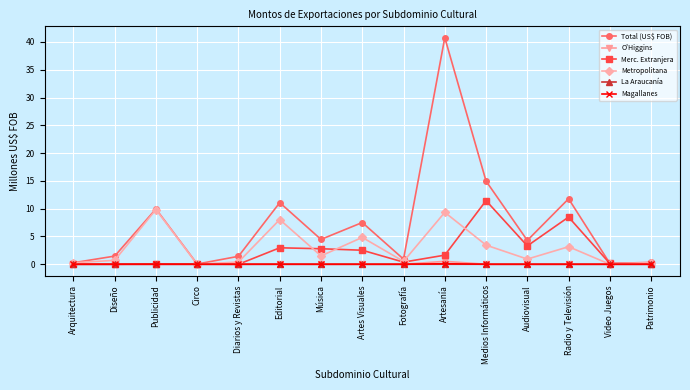

What is the difference between the maximum and second lowest values in the O'Higgins series?

0.5